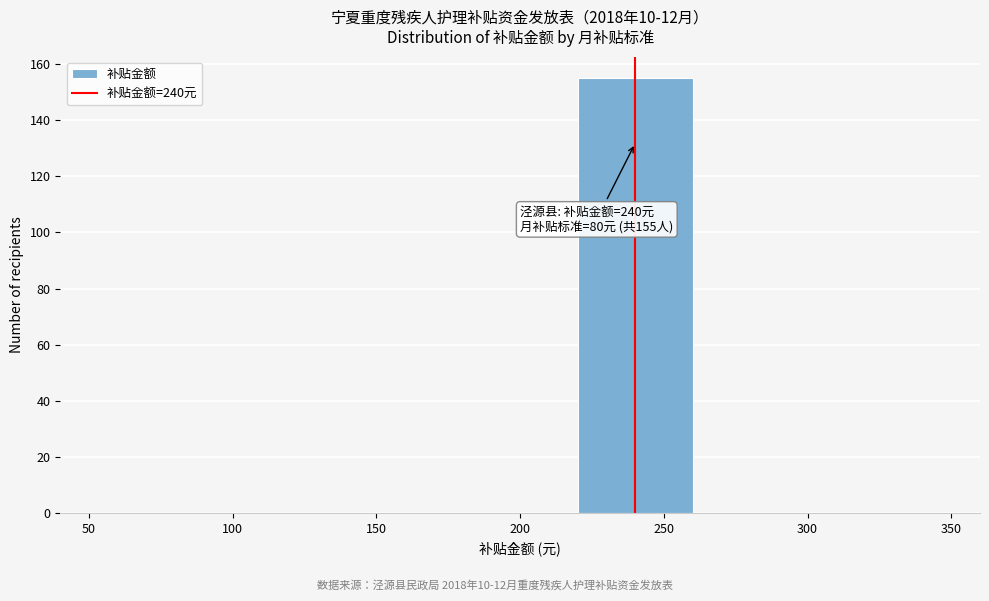

Which range on the x-axis has the tallest bar?

220 to 260